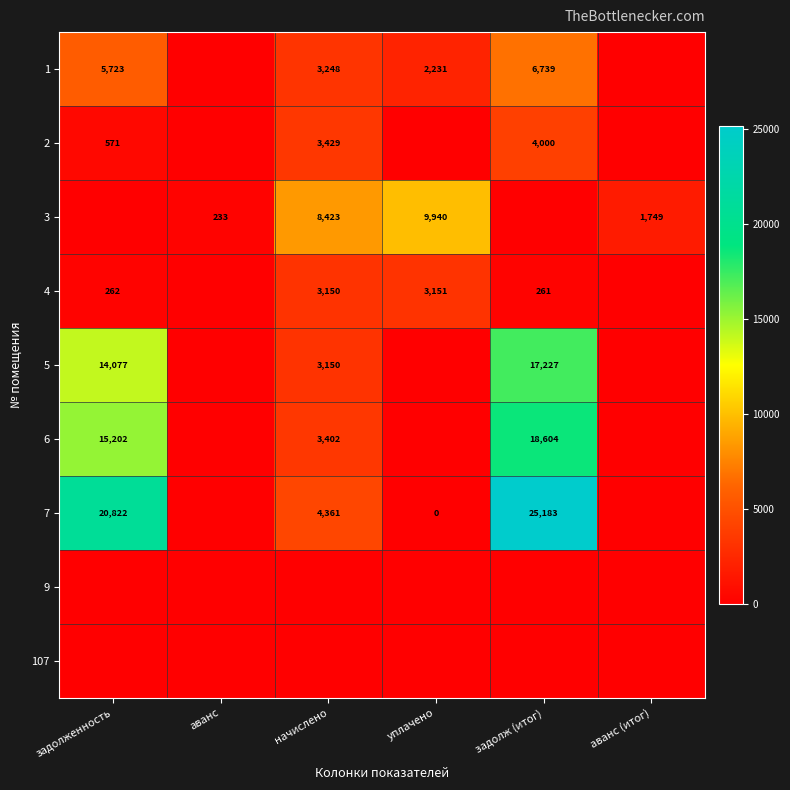

How many categories are shown in the chart?

6